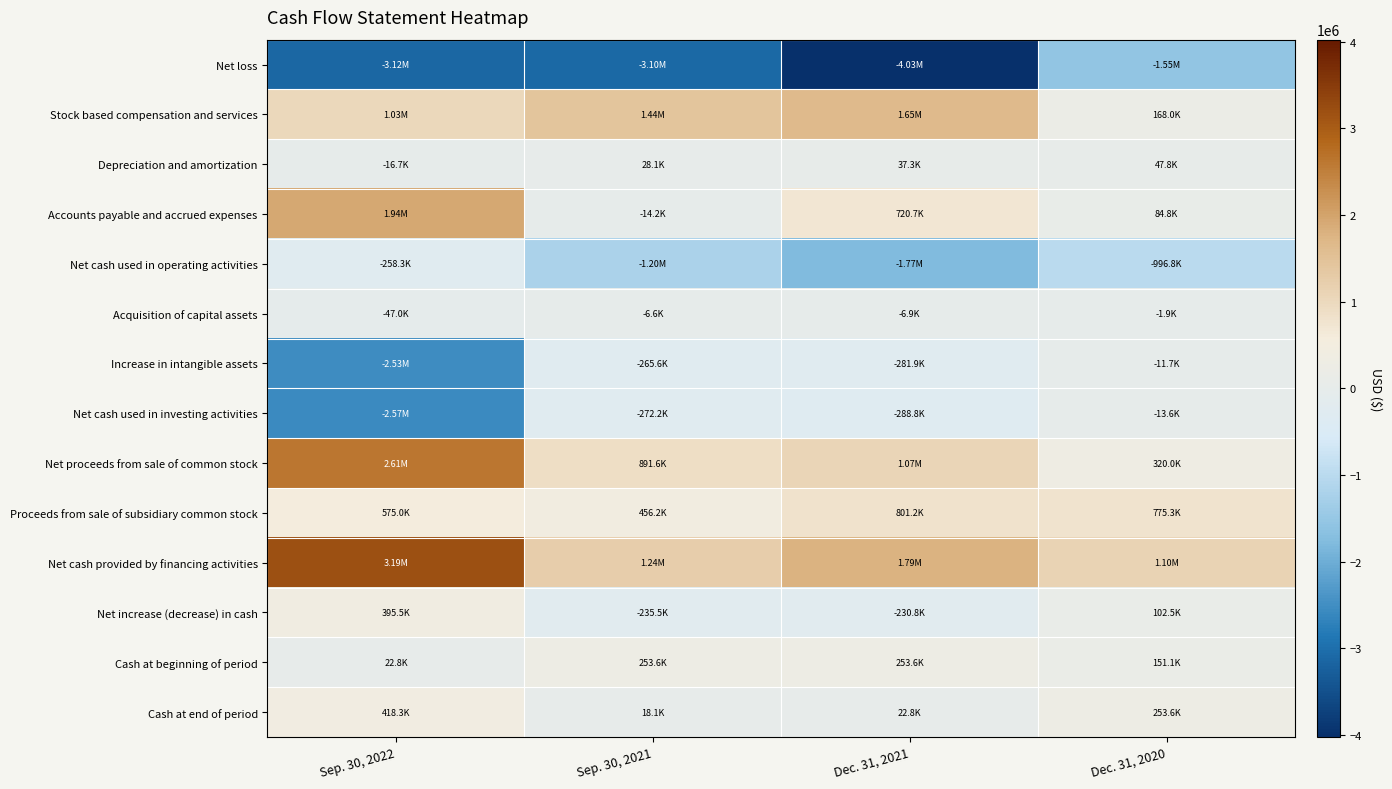

At which category is the sum across all series the highest?

Sep. 30, 2022